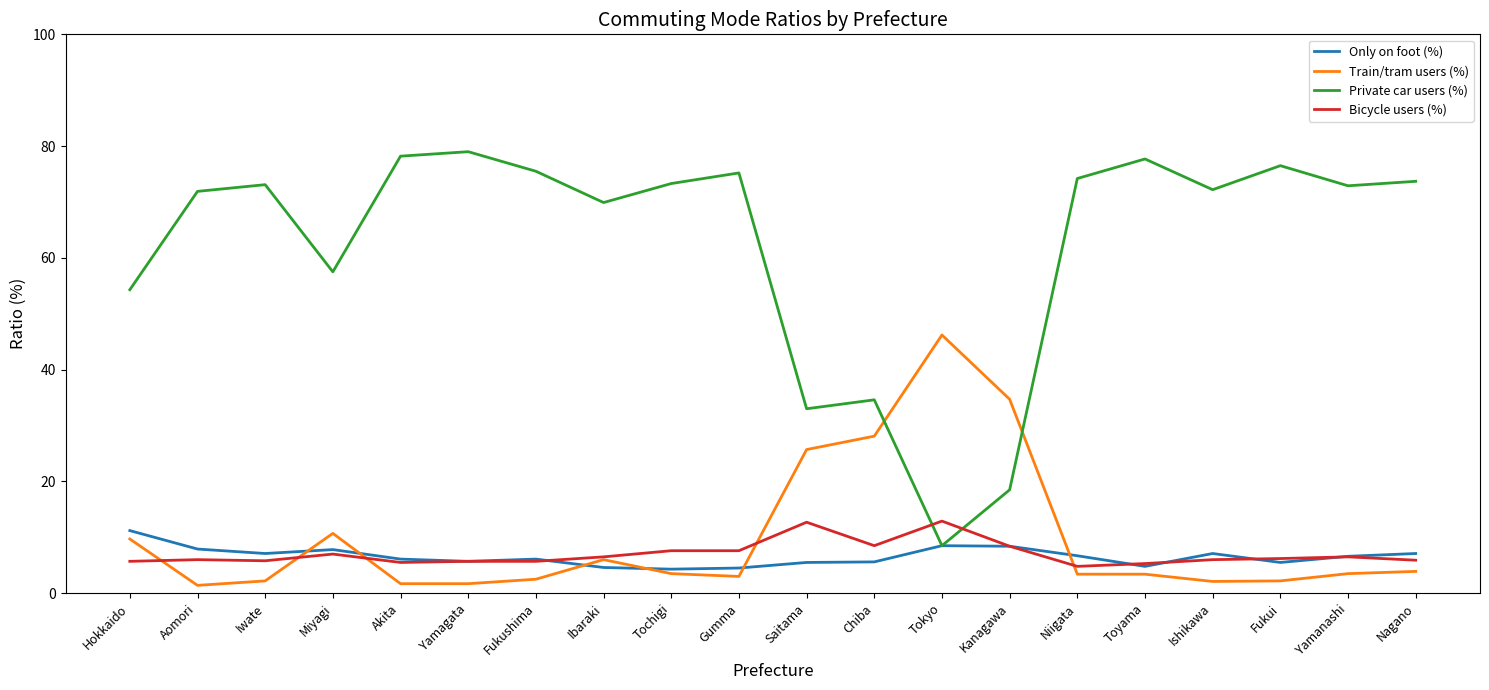

What is the sum of all Private car users (%) values?

1249.7